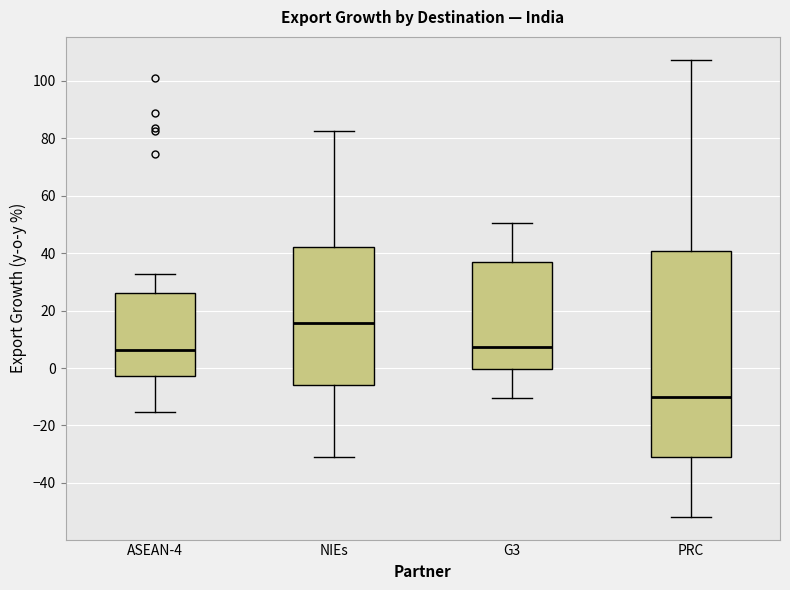

Comparing the boxes themselves (not the whiskers), which one is the tallest?

PRC